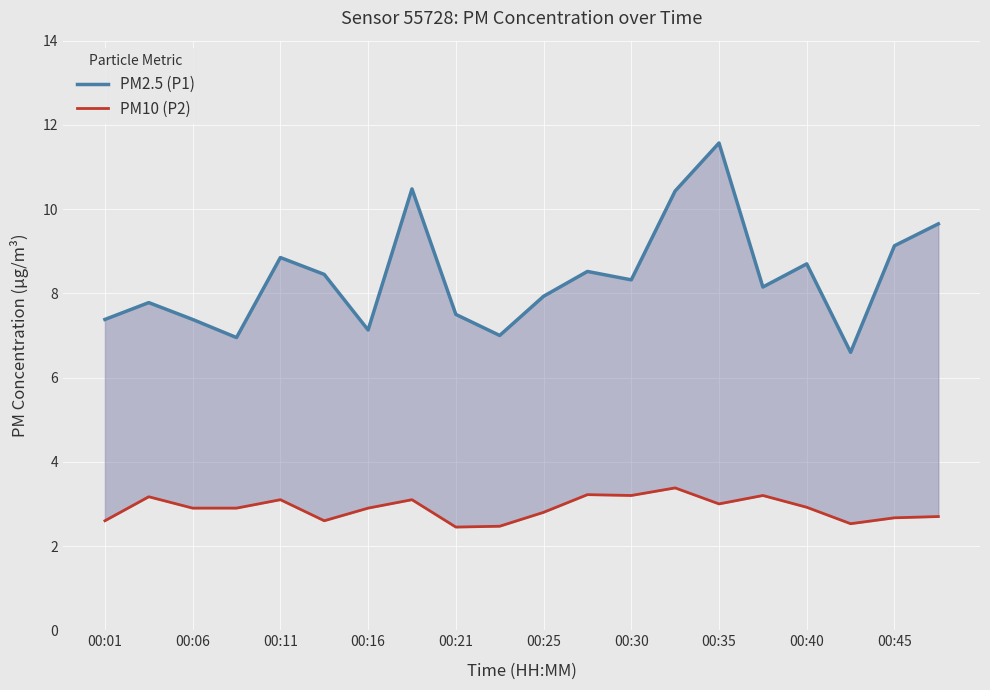

Rank the series at 00:06 from lowest to highest value.

PM10 (P2), PM2.5 (P1)